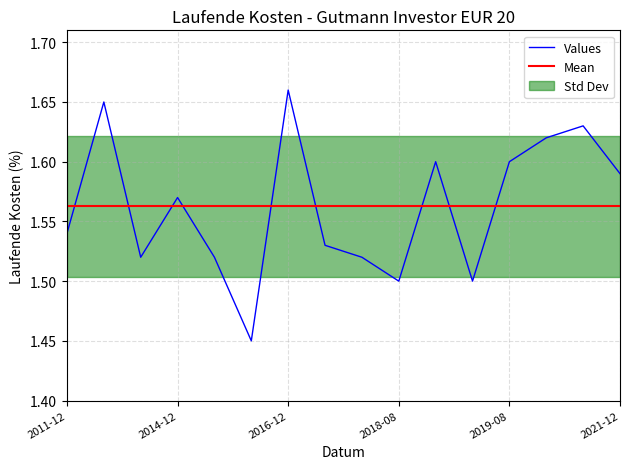

The Values series shows 2.2 at 2019-08. True or false?

False